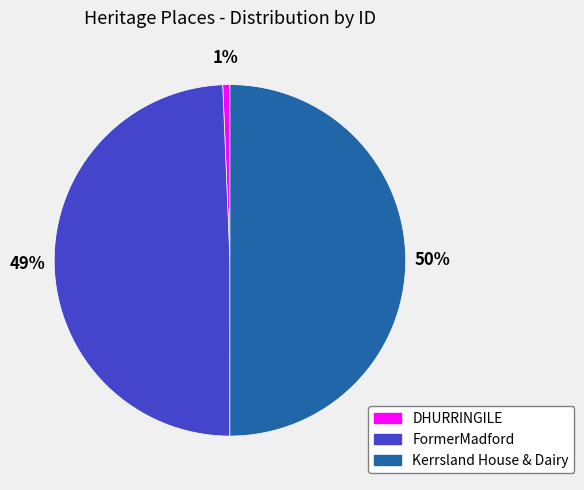

To the nearest percent, what percentage of the pie is FormerMadford?

49%